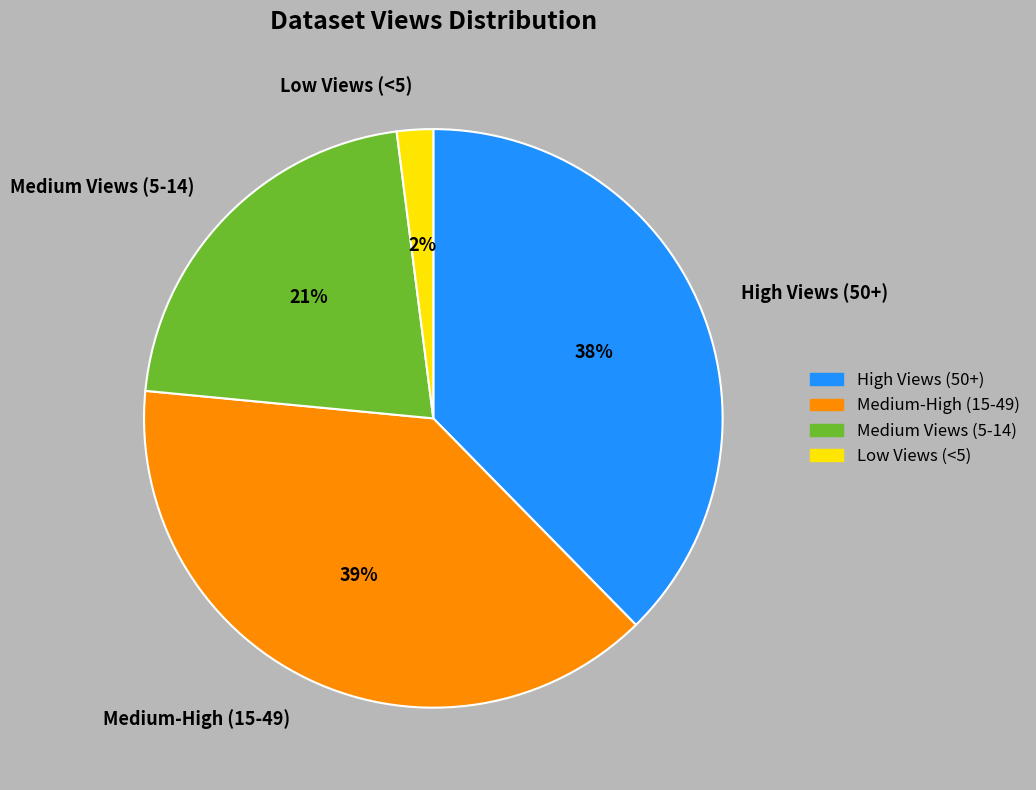

Which has a higher value, Low Views (<5) or Medium-High (15-49)?

Medium-High (15-49)